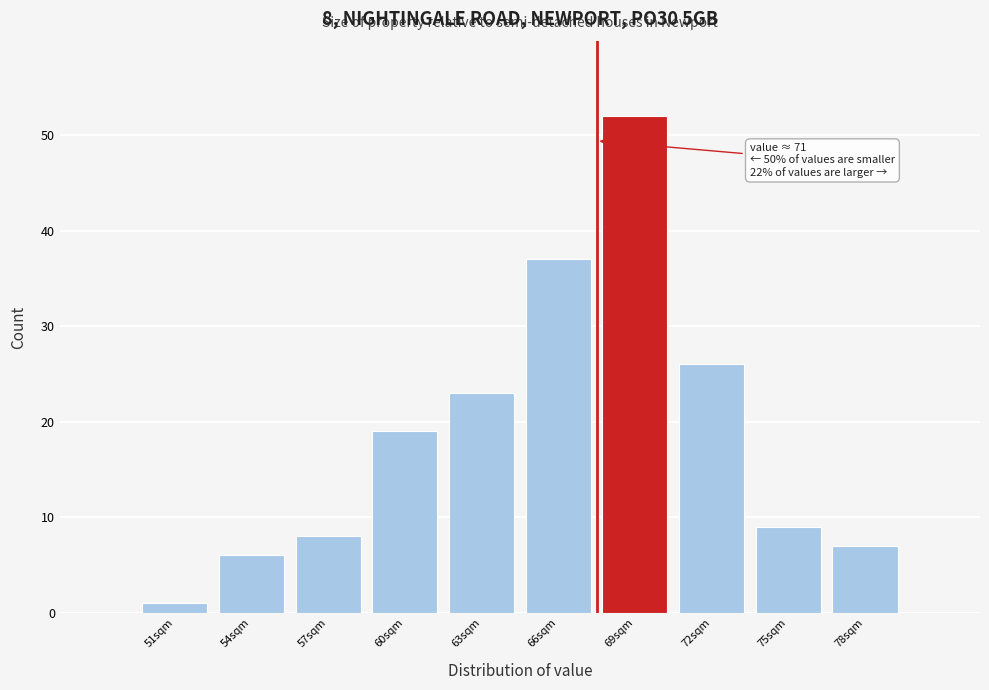

Reading left to right, transcribe all the data shown in this chart.

1	6	8	19	23	37	52	26	9	7